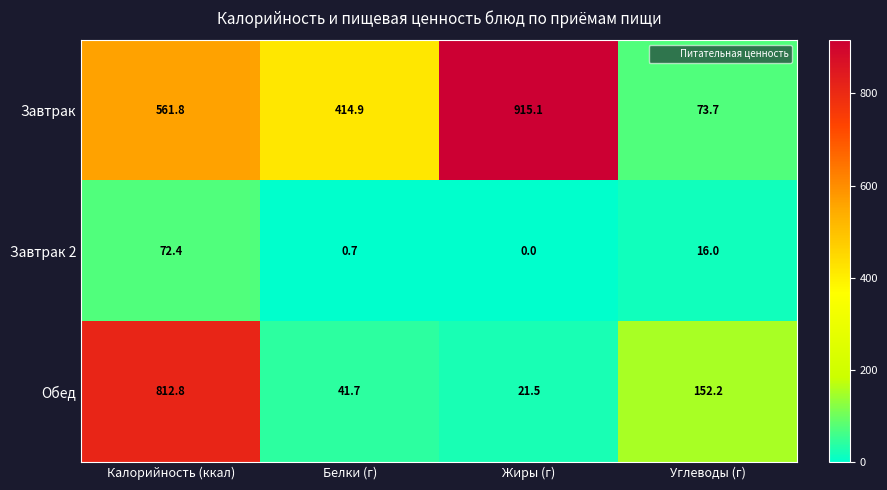

At which category does the chart reach its minimum across all series?

Жиры (г)